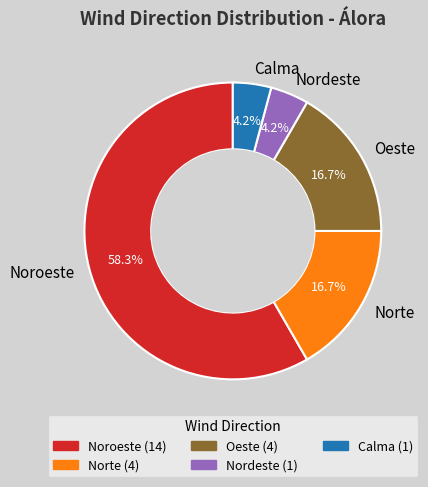

The Norte slice represents 22% of the pie. True or false?

False